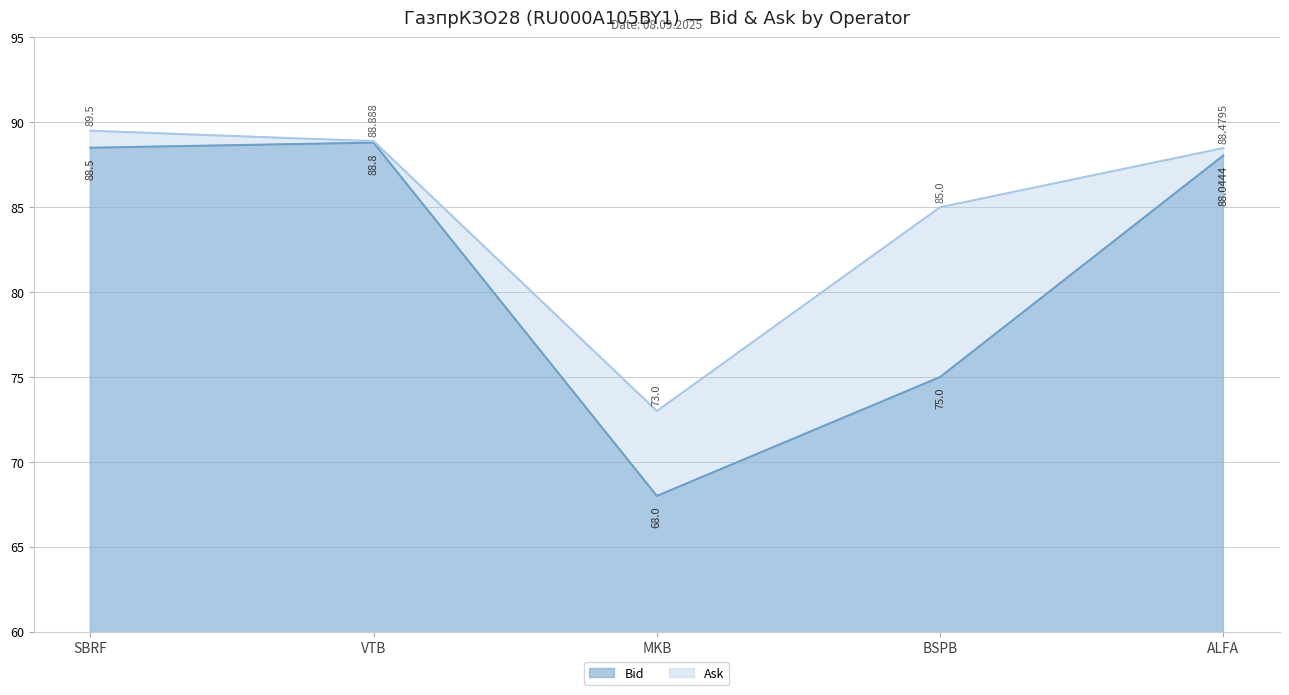

Is it true that Bid equals 88.5 at SBRF?

True